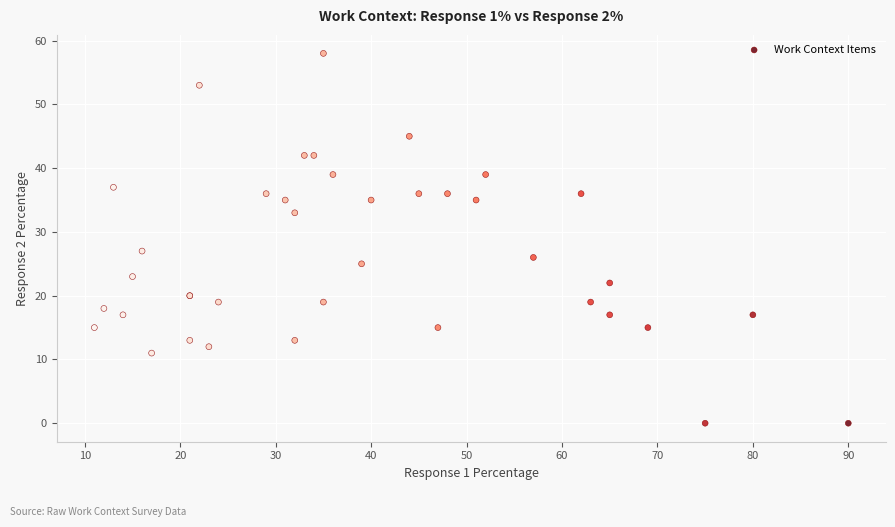

What Y value in the scatter plot is closest to 29?

27